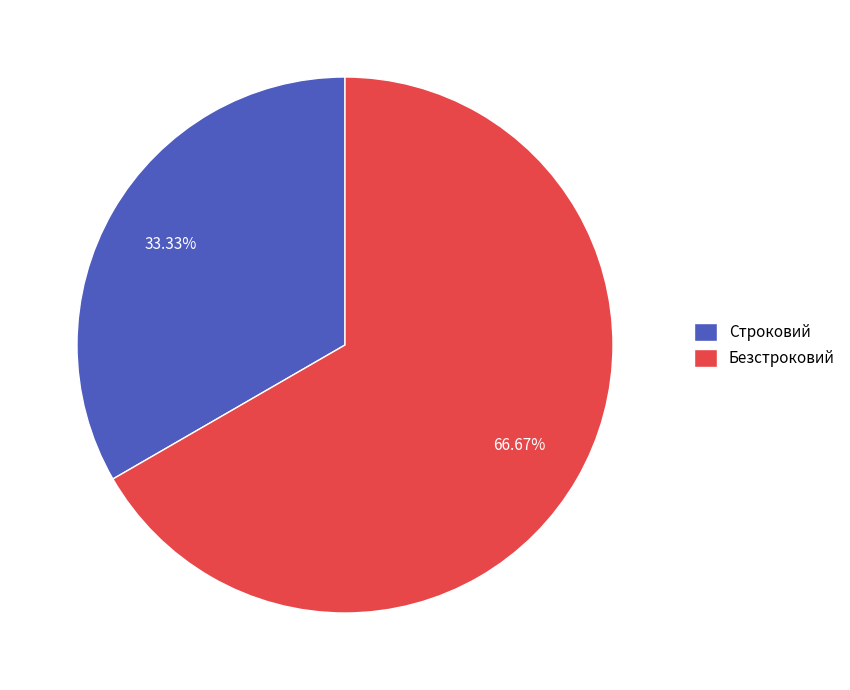

What percentage is the Безстроковий slice, to the nearest percent?

67%